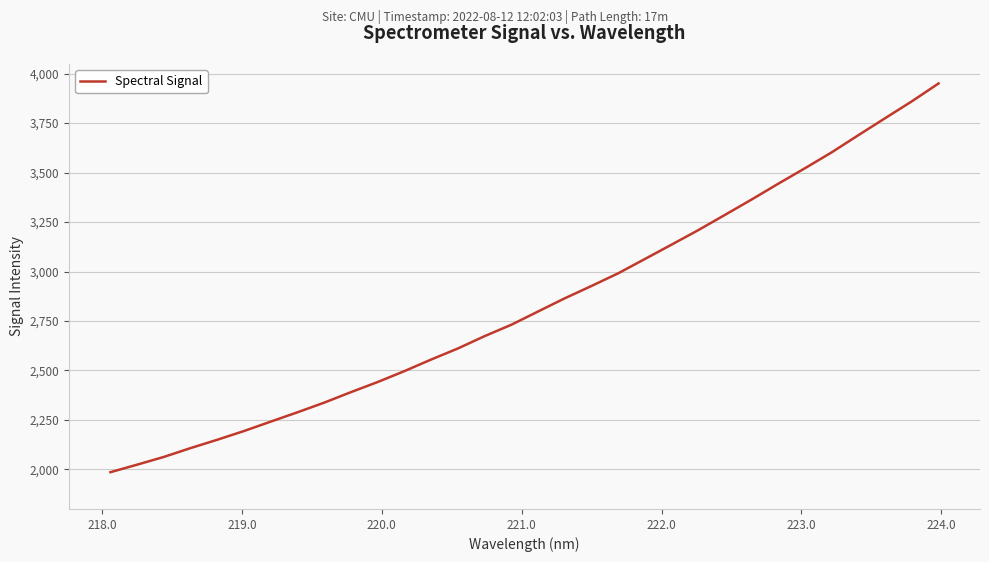

What is the smallest value displayed?

1985.8